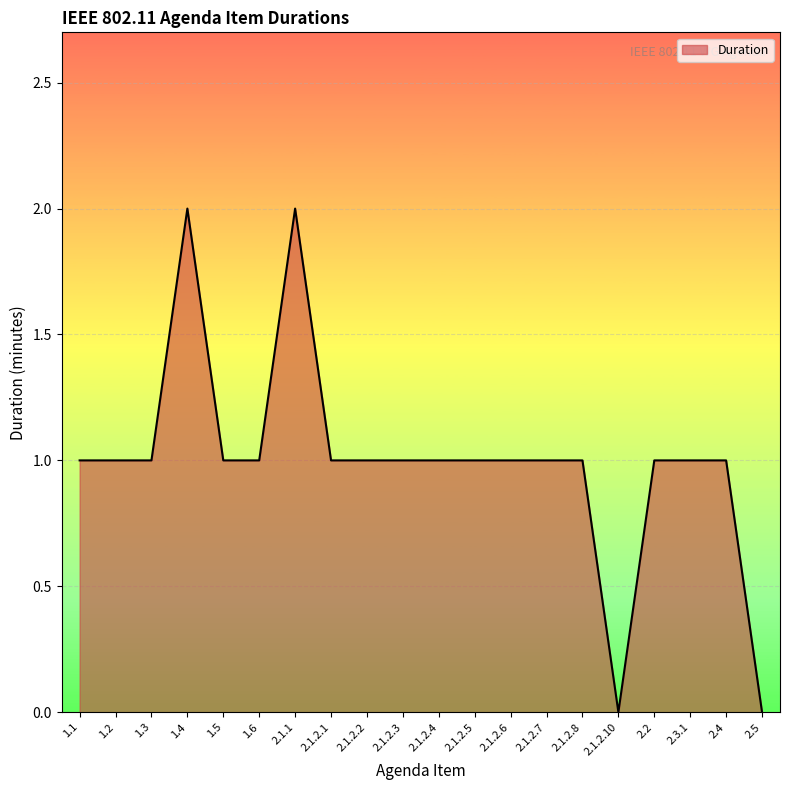

What is the difference between the maximum and minimum values?

2